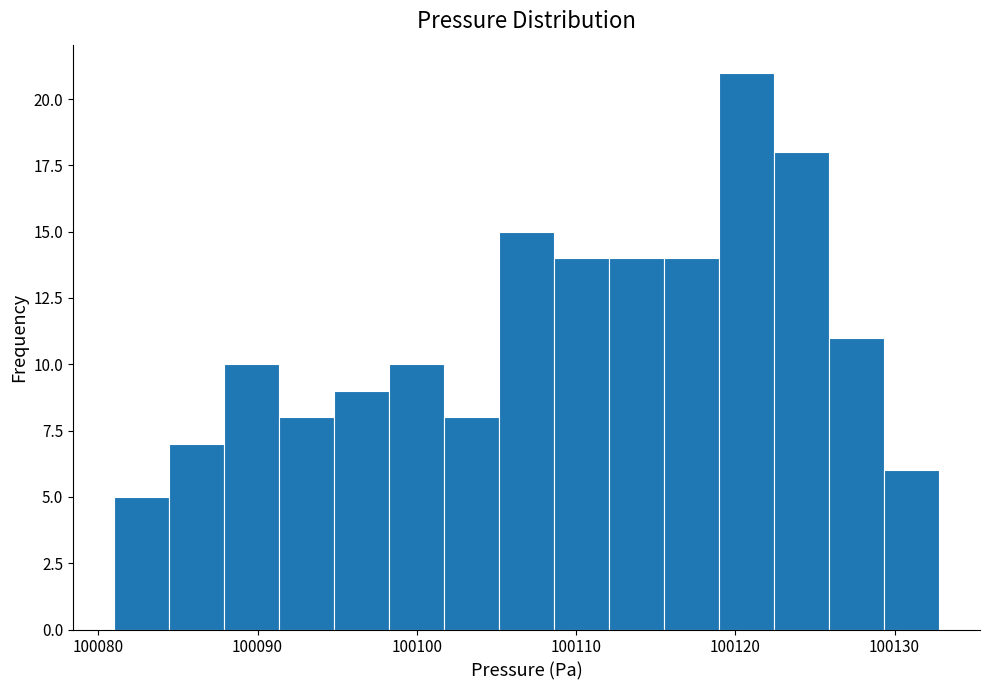

Read against the x-axis, roughly where is the centre of the tallest bar?

100121